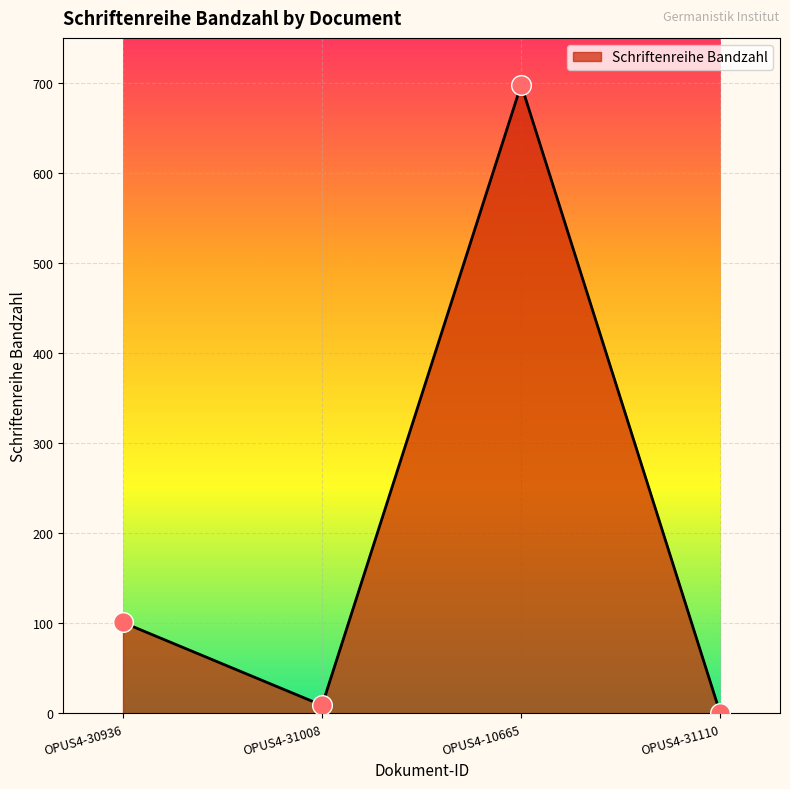

What is the change in value from OPUS4-31008 to OPUS4-31110?

-9